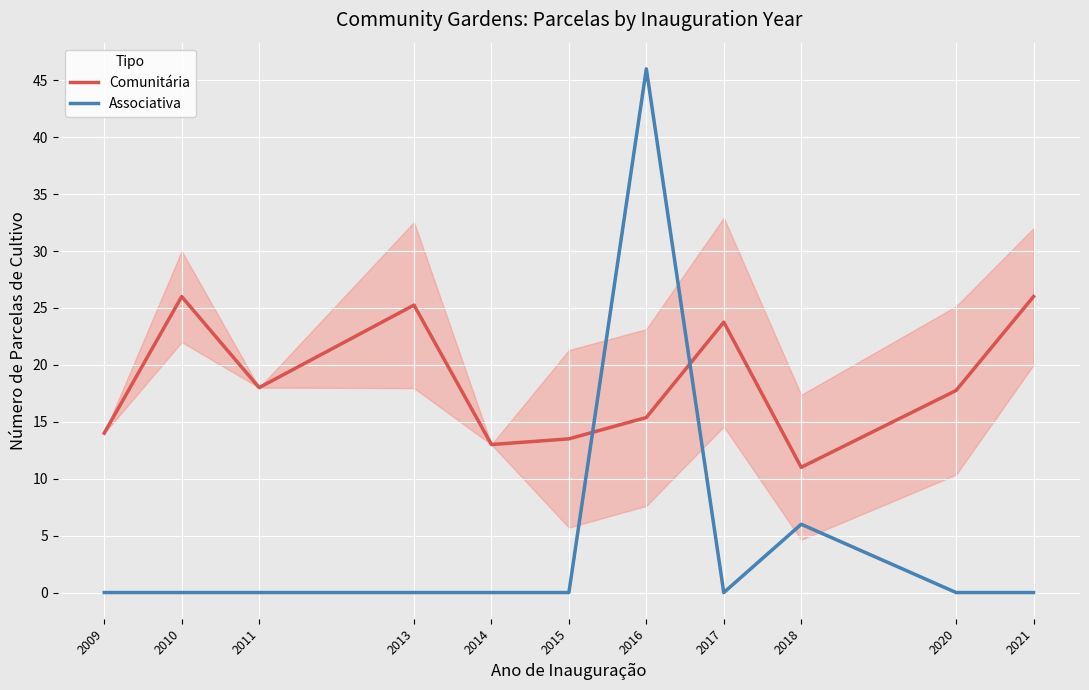

Reading right to left, list all the values displayed in this chart.

Comunitária: 2021=26.0	2020=17.8	2018=11.0	2017=23.8	2016=15.4	2015=13.5	2014=13.0	2013=25.2	2011=18.0	2010=26.0	2009=14.0
Associativa: 2021=0.0	2020=0.0	2018=6.0	2017=0.0	2016=46.0	2015=0.0	2014=0.0	2013=0.0	2011=0.0	2010=0.0	2009=0.0